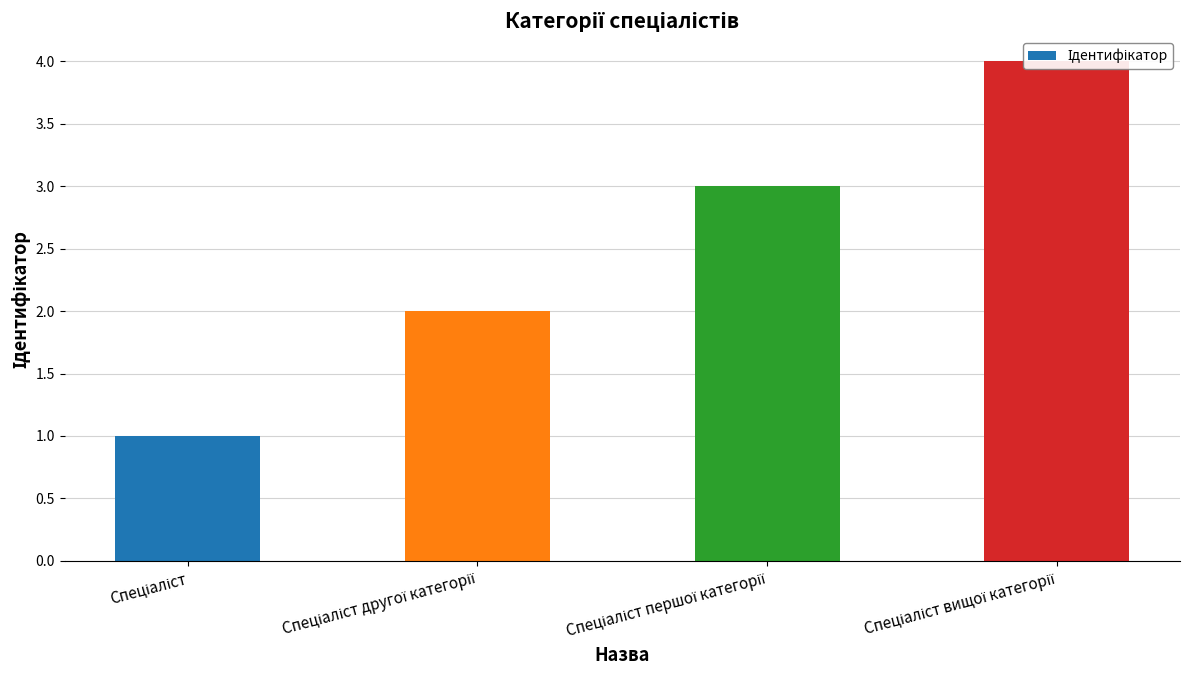

Which has a higher value, Спеціаліст першої категорії or Спеціаліст другої категорії?

Спеціаліст першої категорії